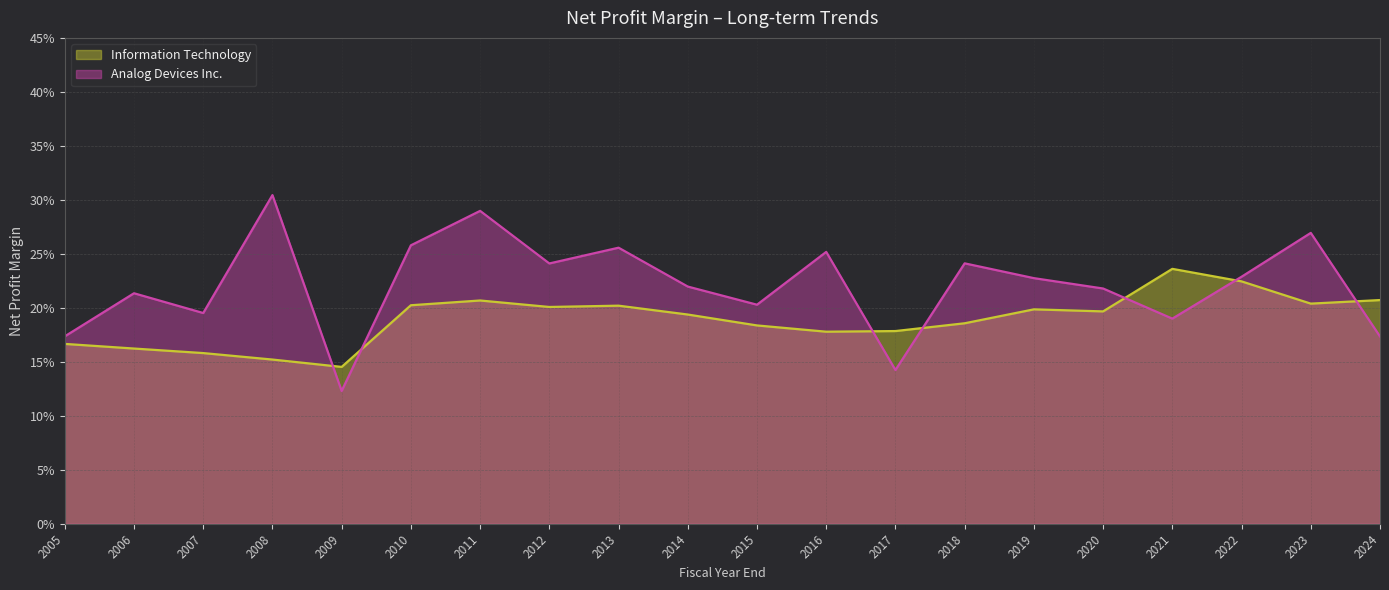

What are all the series names shown in the legend?

Information Technology, Analog Devices Inc.